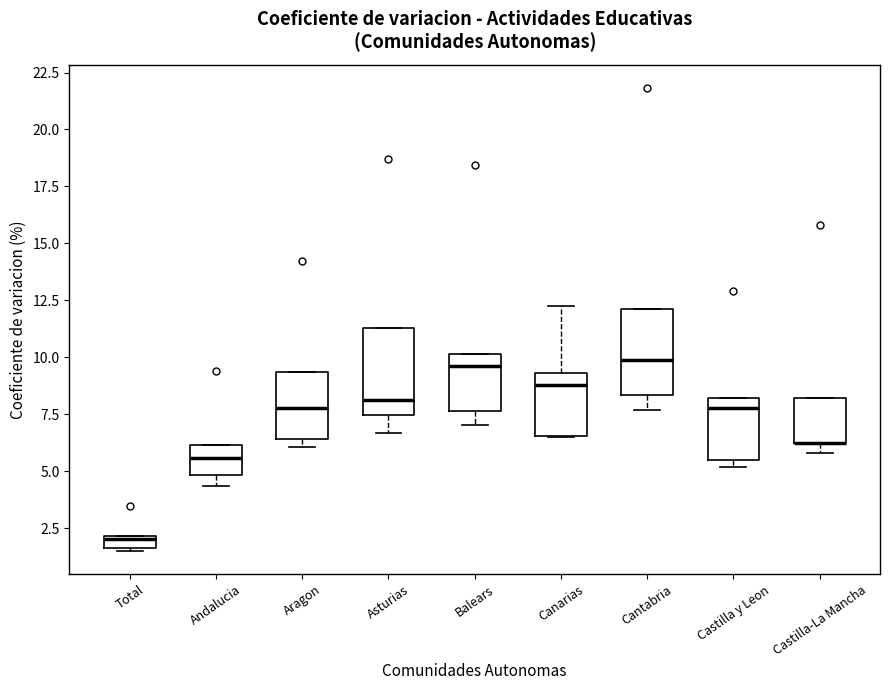

Where is the upper edge of the box for Castilla-La Mancha on the y-axis? The values are not printed on the chart, so give them approximately, as read against the axis.

8.0